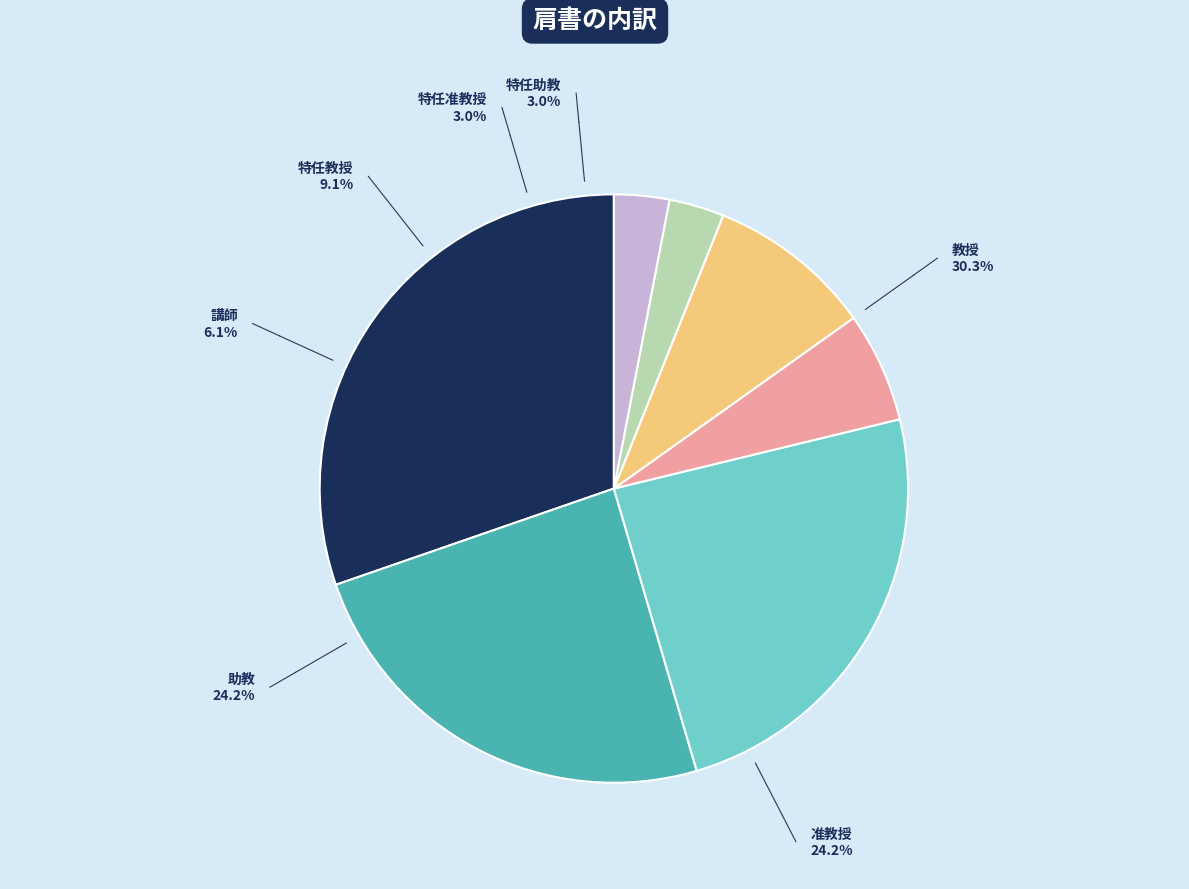

Is there any slice that represents more than half of the pie?

No